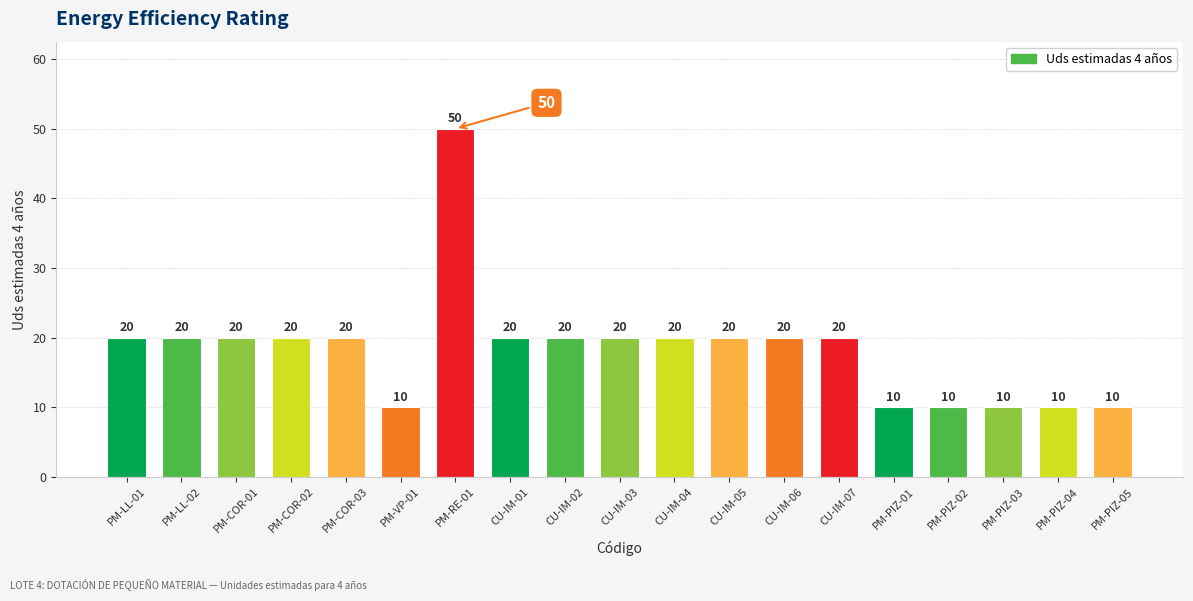

What position from the left is PM-COR-02?

4